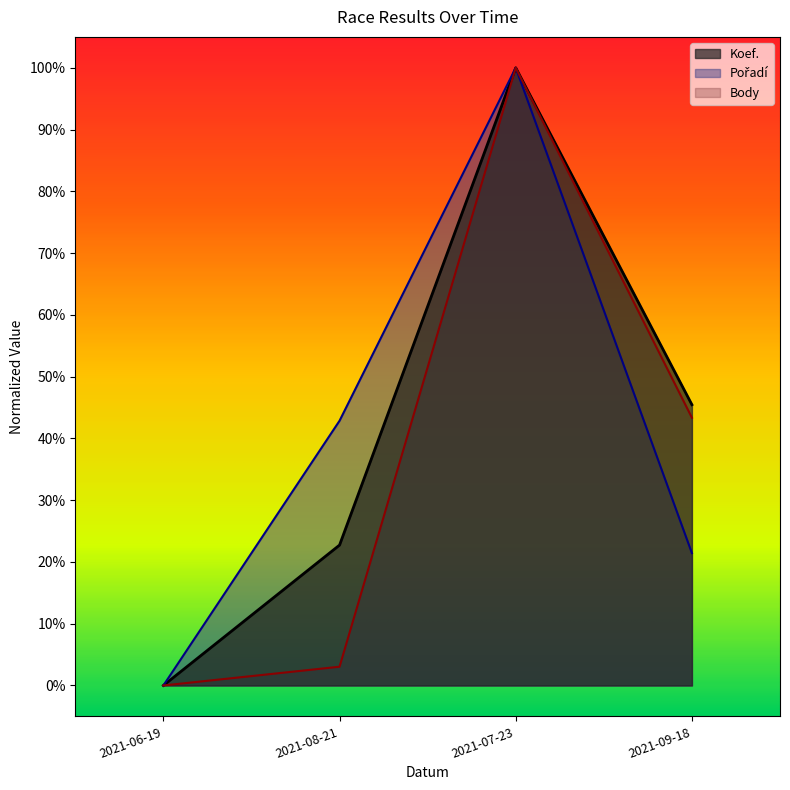

How many positive values does the Koef. series have?

3